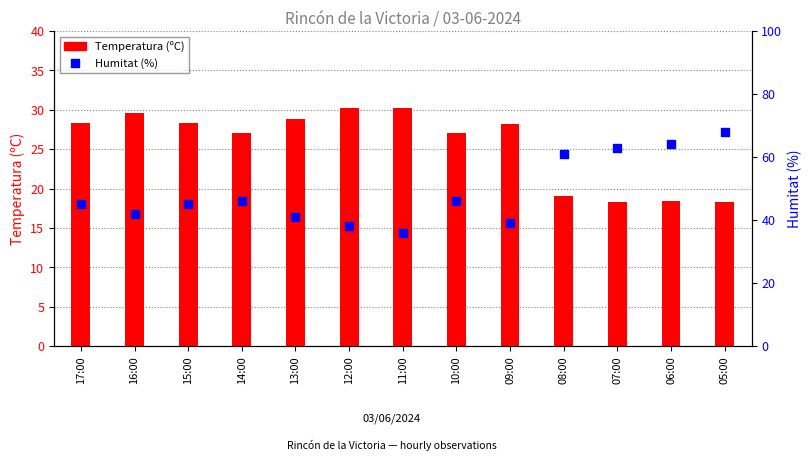

What is the total value across all series at 09:00?

67.2